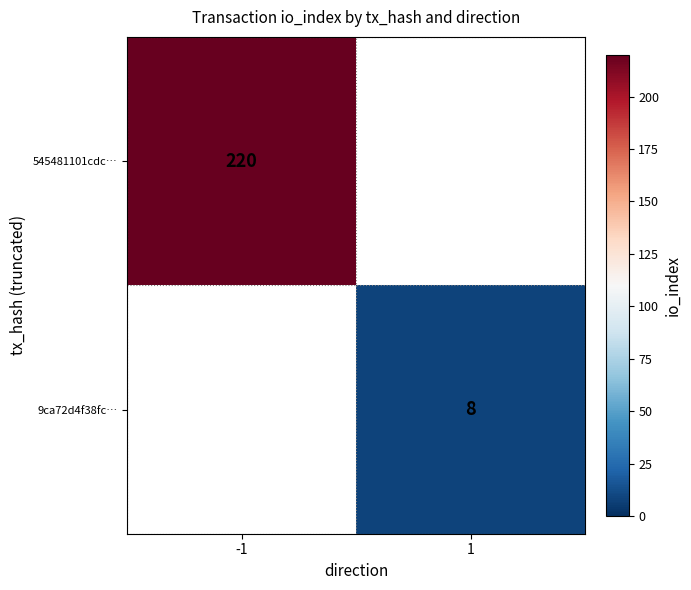

Is it true that 9ca72d4f38fc… equals 8 at 1?

True